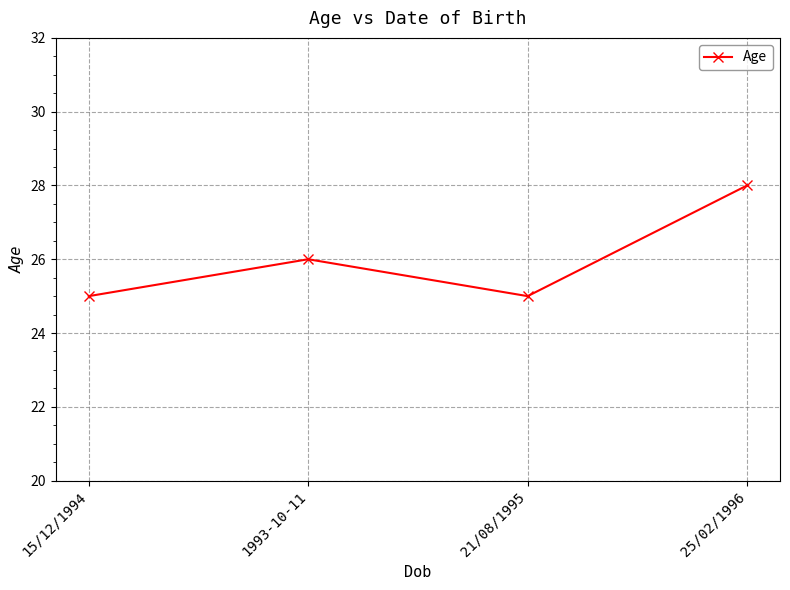

Is it true that the value at 21/08/1995 is 25?

True